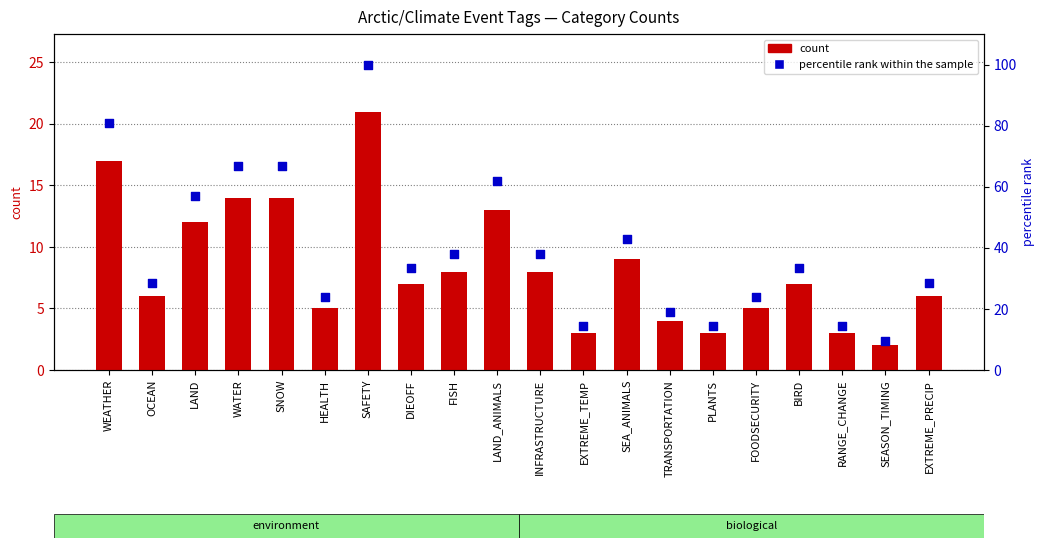

Is the value of percentile rank within the sample at WEATHER greater than the value of count at SAFETY?

Yes